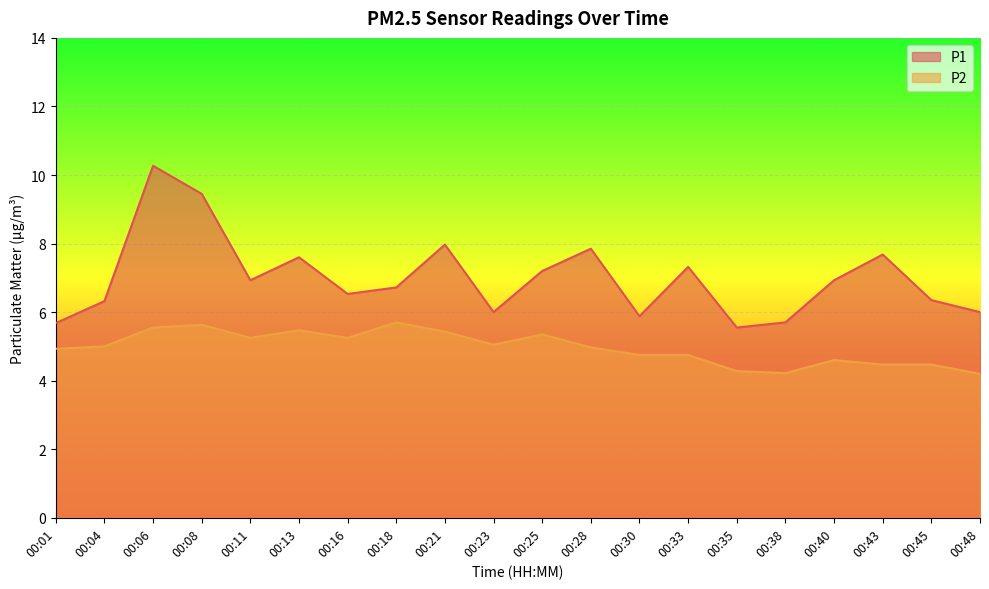

True or false: P2 and P1 cross at least once.

False